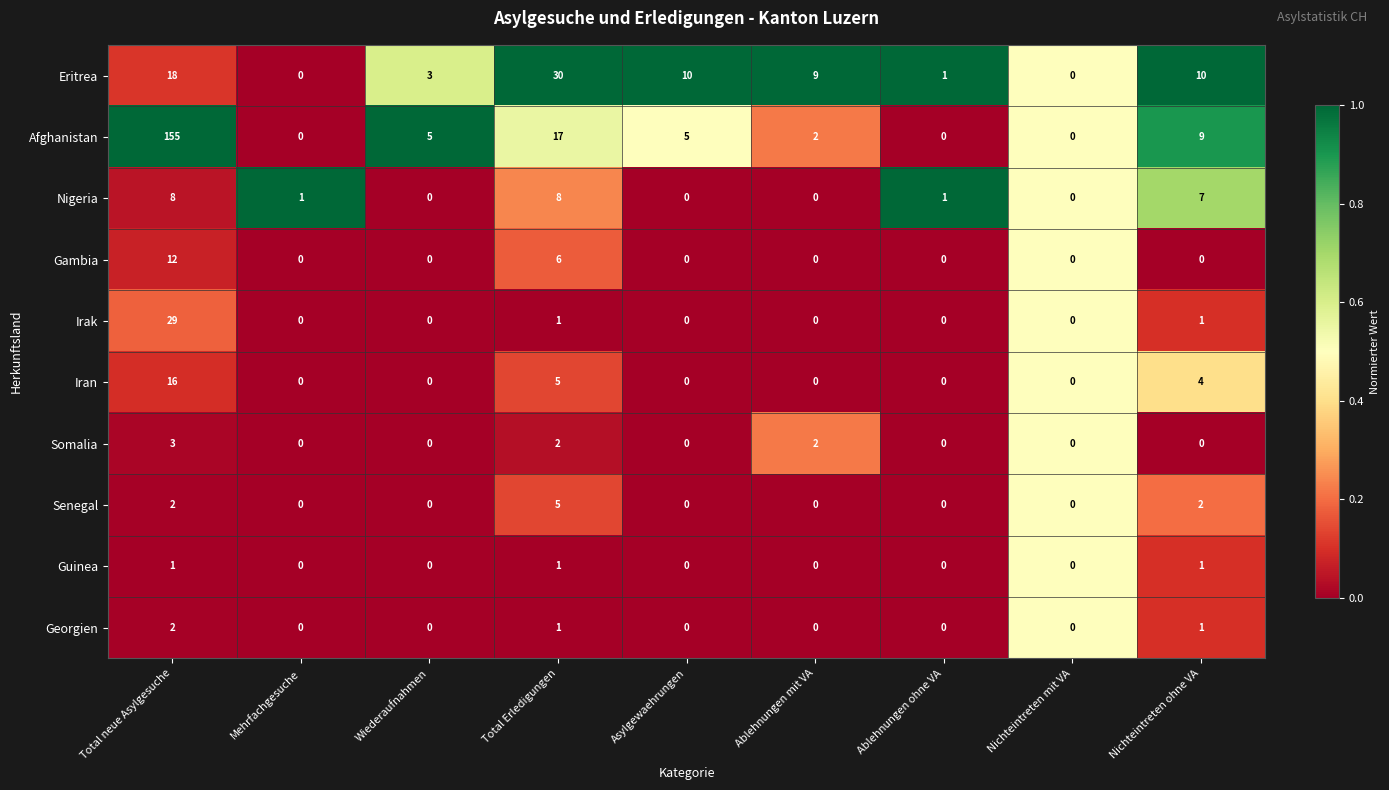

How many categories are shown in the chart?

9